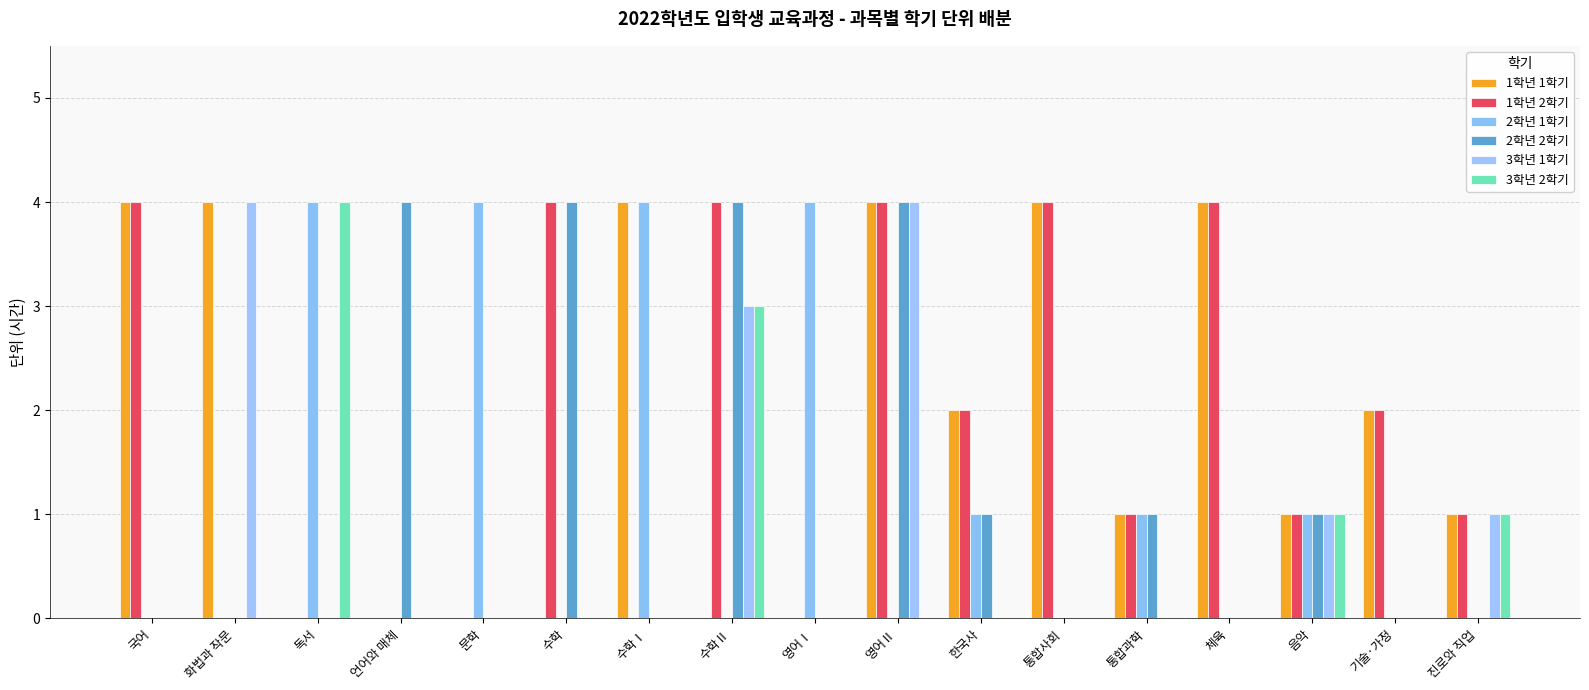

True or false: 2학년 2학기 has a value of 2 at 체육.

False